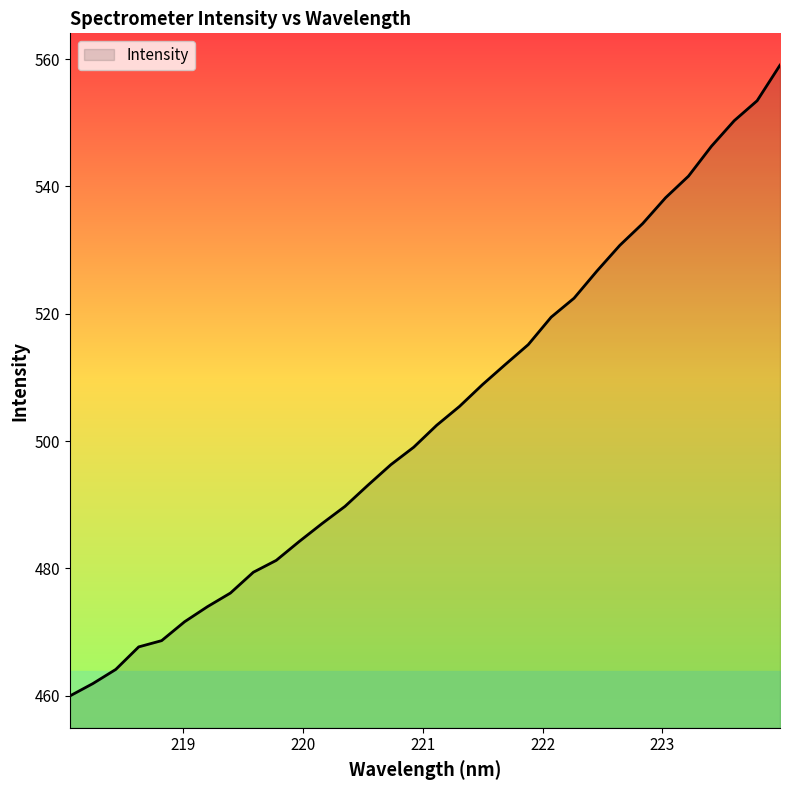

What is the maximum value shown in the chart?

559.0